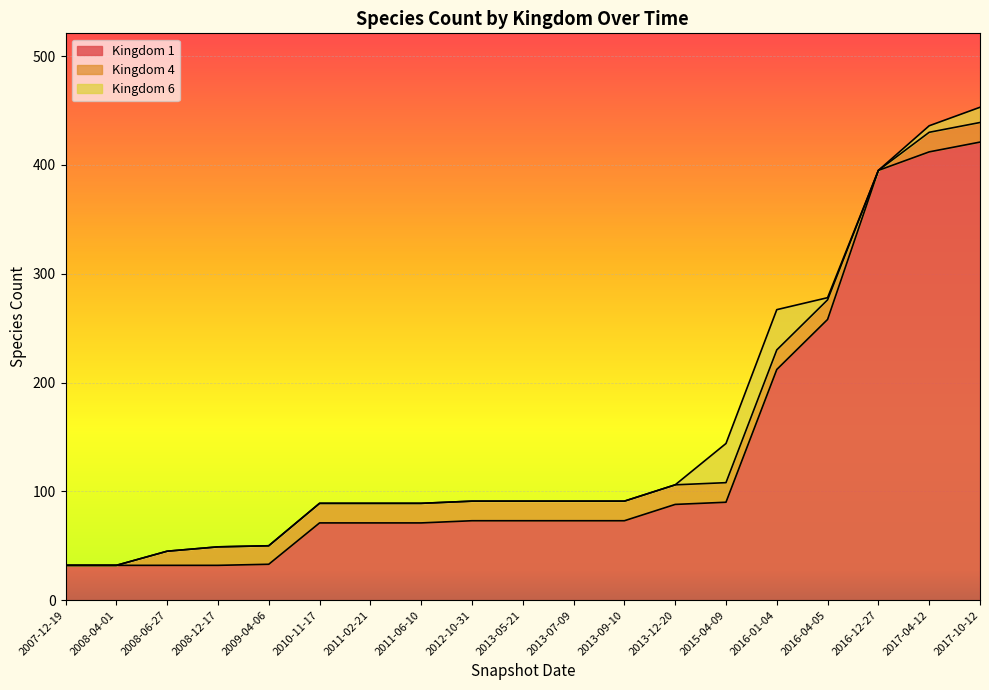

In 4, how many points are lower than both neighbors (excluding endpoints)?

1